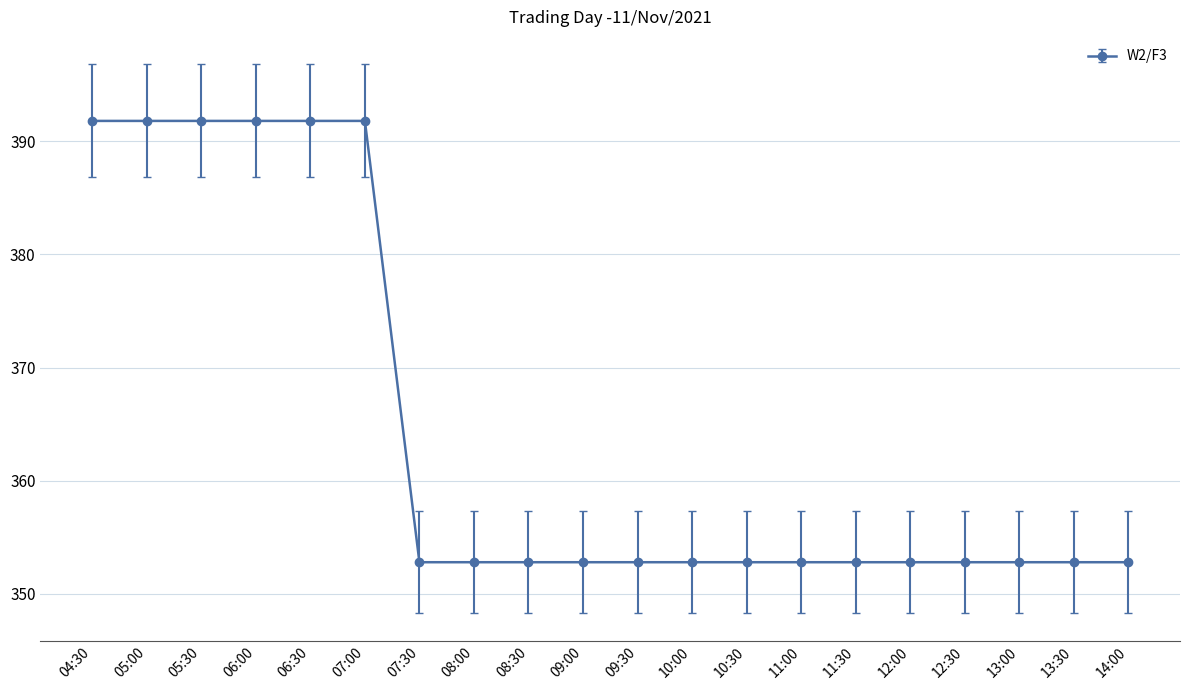

Approximately how many times larger is the value at 11:00 compared to 08:30?

1.0